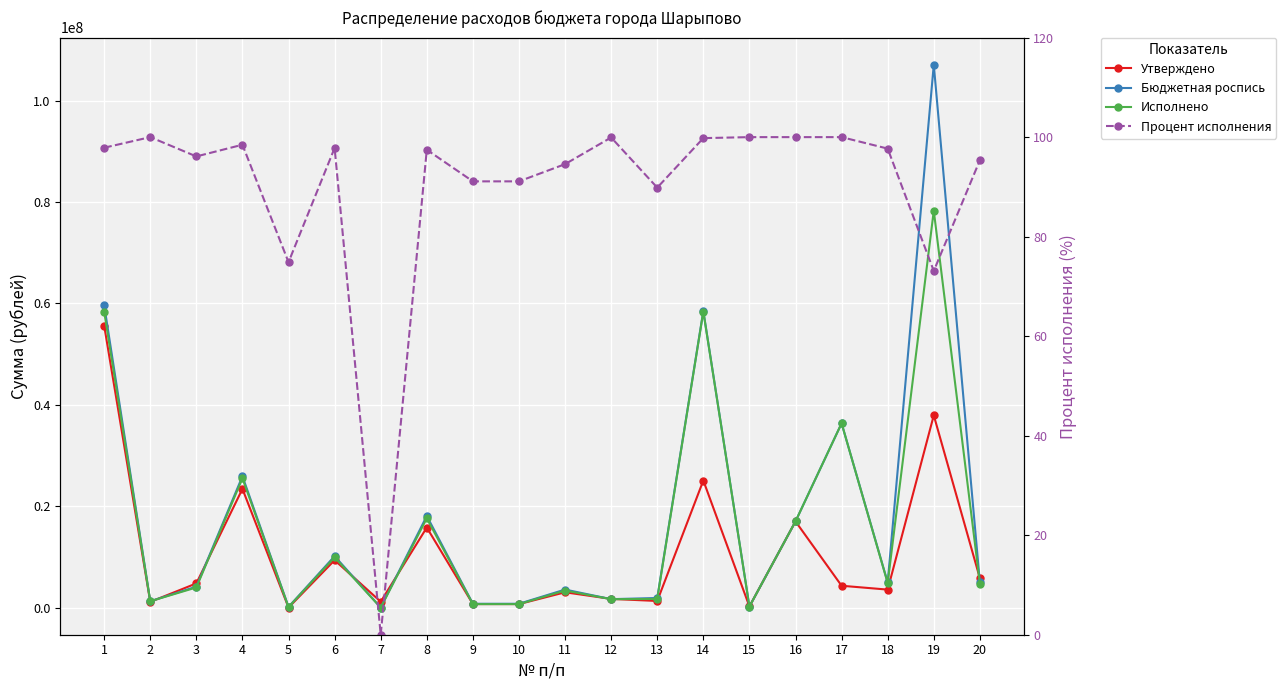

What is the difference between the second highest and minimum values in the Бюджетная роспись series?

59620409.5